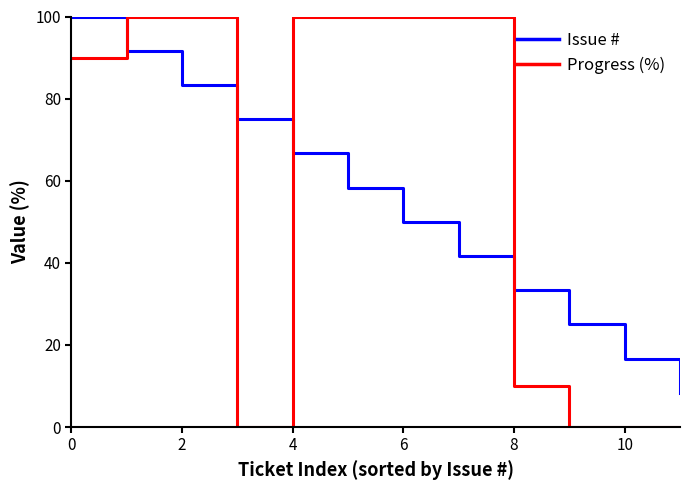

Which series ends up on top after the final intersection of Progress (%) and Issue #?

Issue #